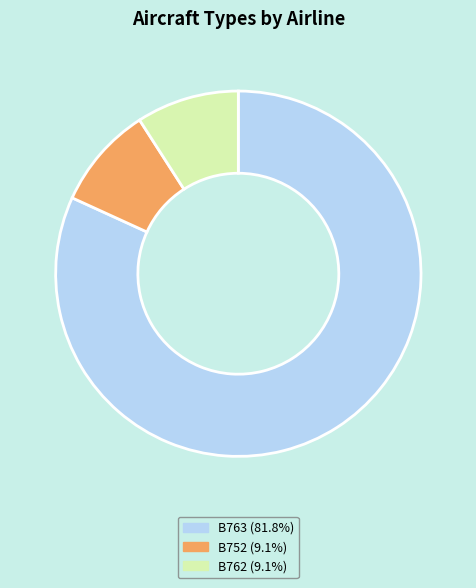

Which has a higher value, B763 or B752?

B763